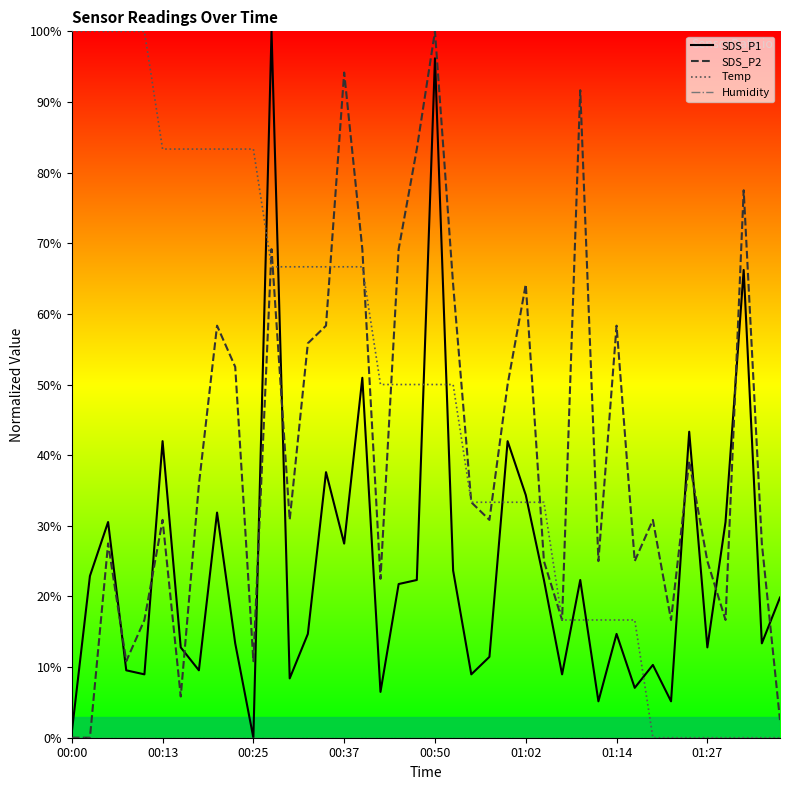

Reading right to left, list all the values displayed in this chart.

SDS_P1: 19.8	13.4	66.2	30.5	12.8	43.3	5.2	10.3	7.1	14.7	5.2	22.3	9.0	22.3	34.4	42.0	11.5	9.0	23.7	96.2	22.3	21.8	6.5	51.0	27.5	37.6	14.7	8.4	100.0	0.0	13.4	31.9	9.5	12.8	42.0	9.0	9.5	30.5	22.9	0.8
SDS_P2: 2.5	27.5	77.5	16.7	25.0	39.2	16.7	30.8	25.0	58.3	25.0	91.7	16.7	25.0	64.2	50.0	30.8	33.3	64.2	100.0	83.3	69.2	22.5	69.2	94.2	58.3	55.8	30.8	69.2	10.8	52.5	58.3	35.8	5.8	30.8	16.7	10.8	27.5	0.0	0.0
Temp: 0.0	0.0	0.0	0.0	0.0	0.0	0.0	0.0	16.7	16.7	16.7	16.7	16.7	33.3	33.3	33.3	33.3	33.3	50.0	50.0	50.0	50.0	50.0	66.7	66.7	66.7	66.7	66.7	66.7	83.3	83.3	83.3	83.3	83.3	83.3	100.0	100.0	100.0	100.0	100.0
Humidity: 0.0	0.0	0.0	0.0	0.0	0.0	0.0	0.0	0.0	0.0	0.0	0.0	0.0	0.0	0.0	0.0	0.0	0.0	0.0	0.0	0.0	0.0	0.0	0.0	0.0	0.0	0.0	0.0	0.0	0.0	0.0	0.0	0.0	0.0	0.0	0.0	0.0	0.0	0.0	0.0